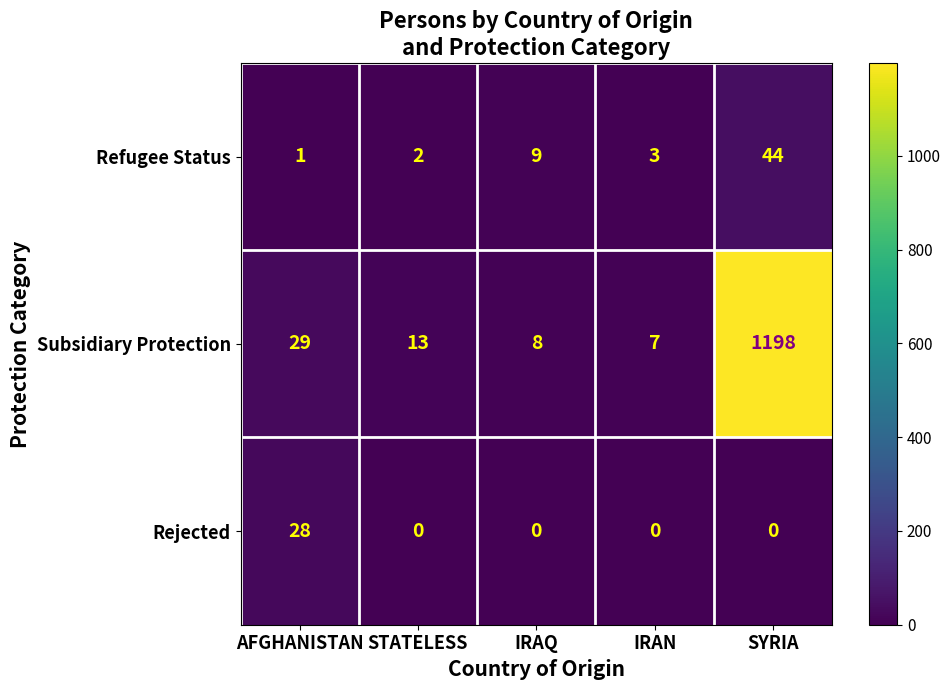

Count the number of data series in this chart.

3